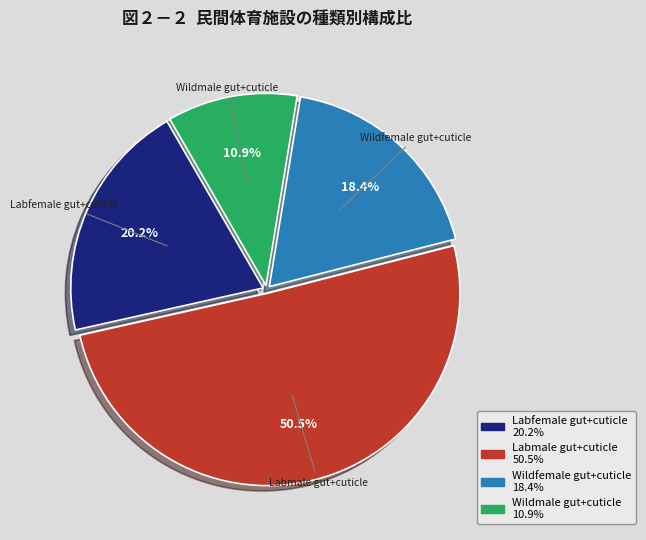

Is there a majority slice in this chart?

Yes